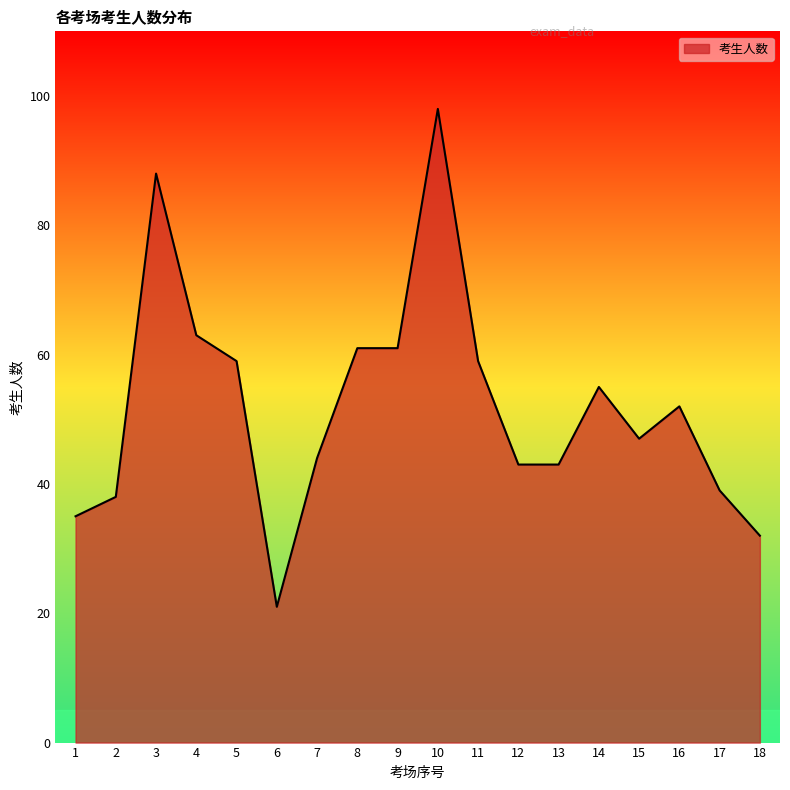

What is the ratio of the value at 16 to the value at 5?

0.9